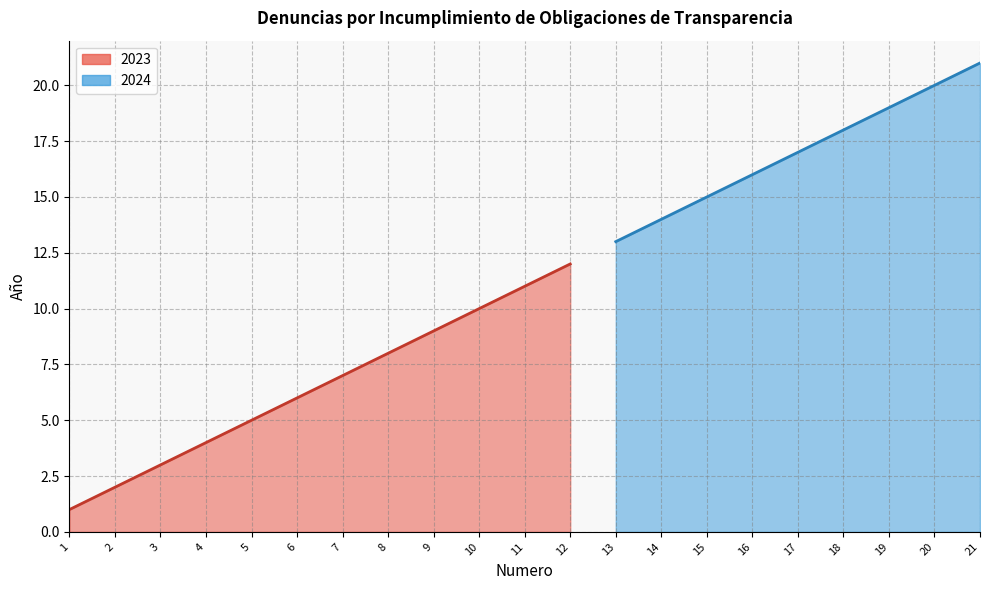

Does the chart display data point markers on the line(s)?

No